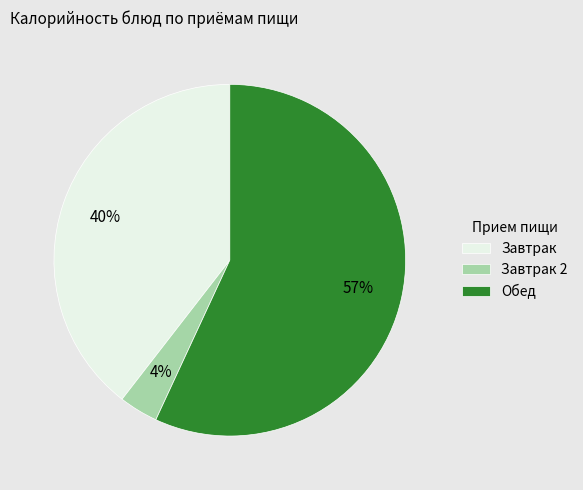

Does any single category account for the majority?

Yes